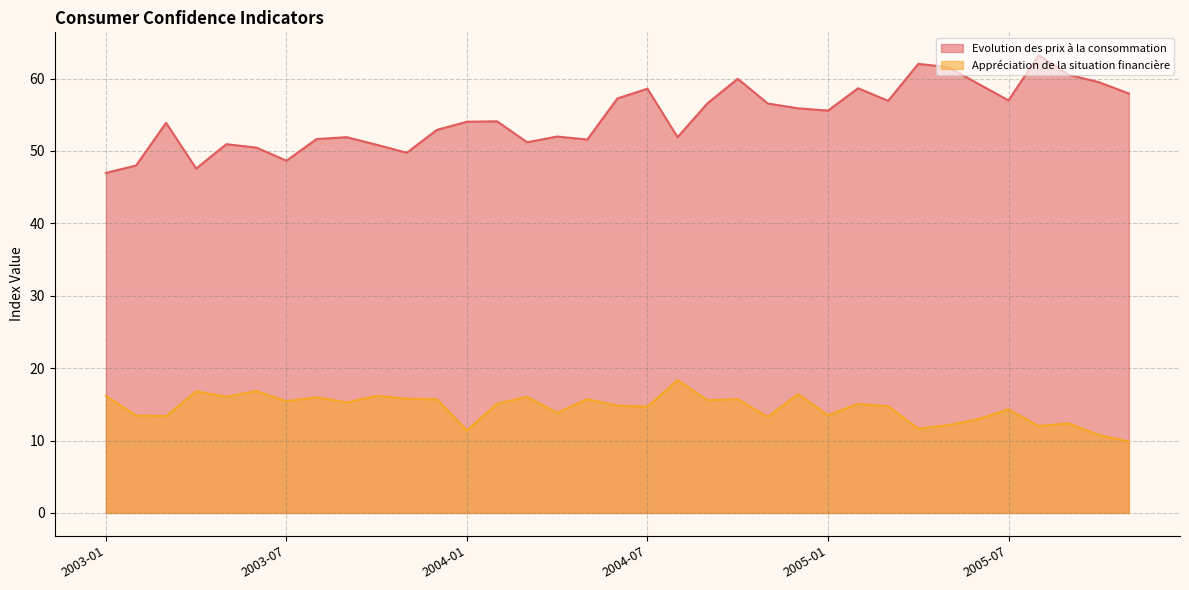

How many data points in Appréciation de la situation financière are less than 15?

17